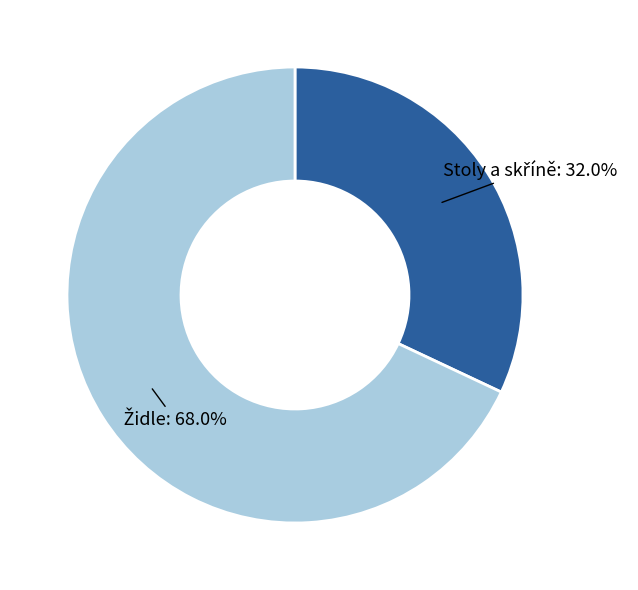

Is there a majority slice in this chart?

Yes